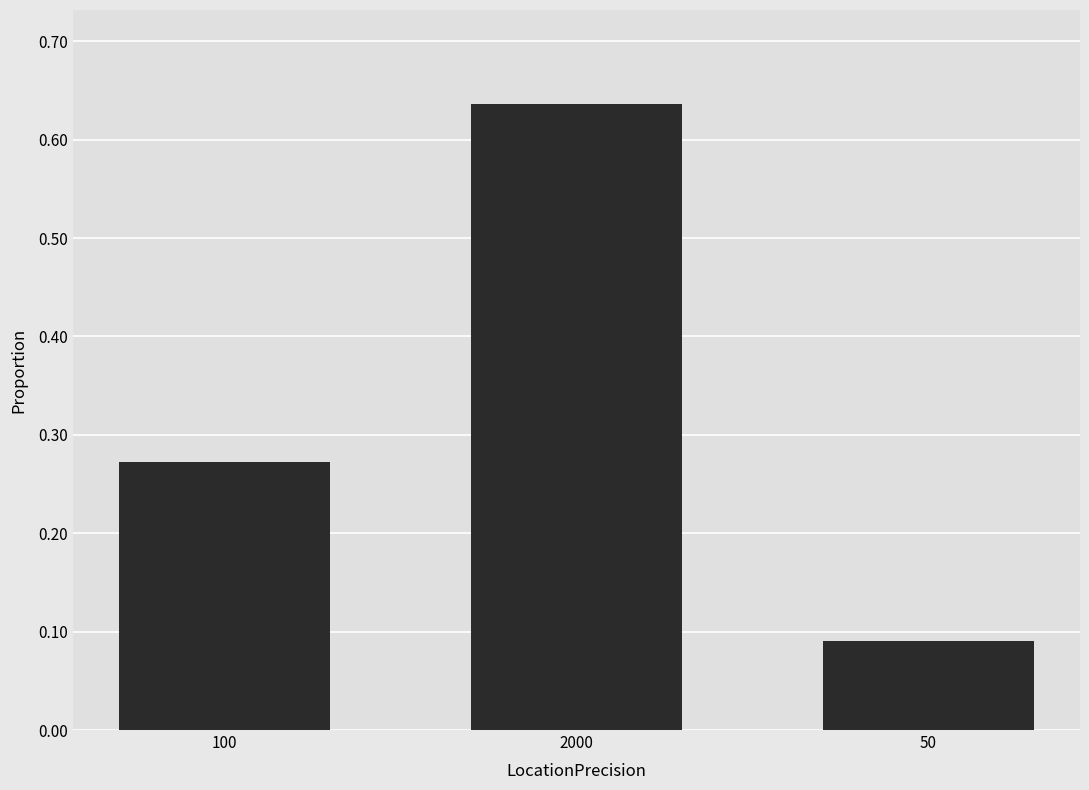

Rank the categories by value from lowest to highest.

50, 100, 2000